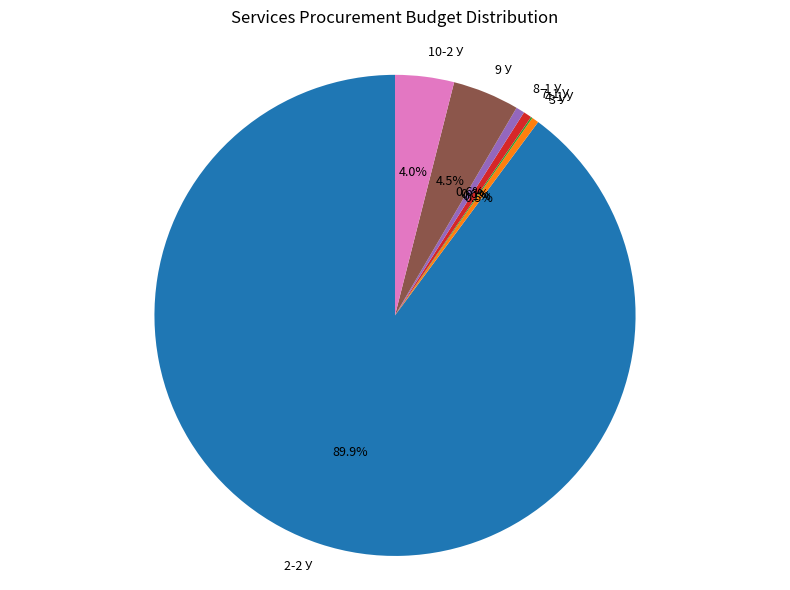

To the nearest percent, what is the average slice percentage?

14%